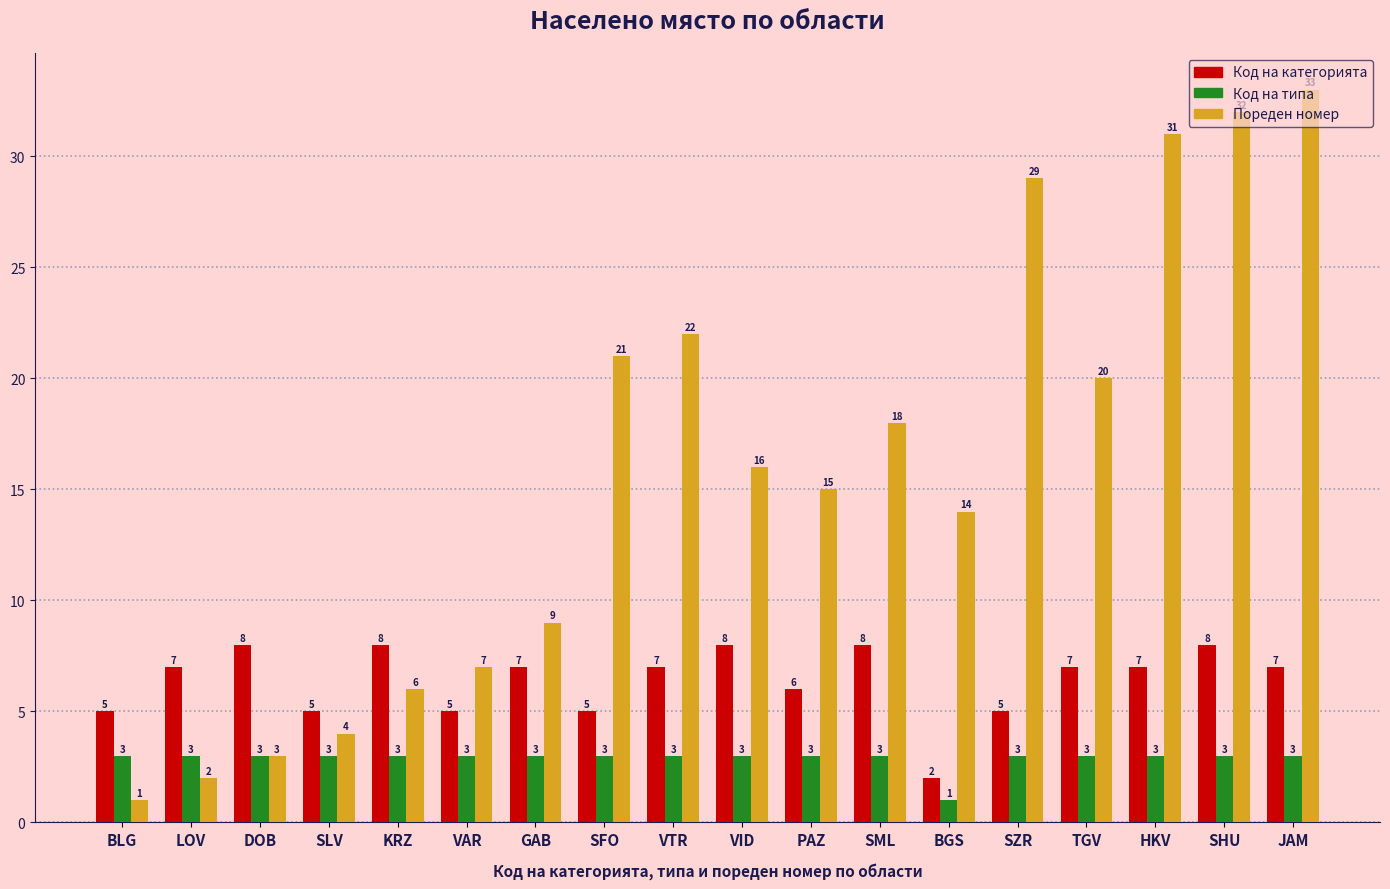

What is the label of the 8th bar from the left?

SFO